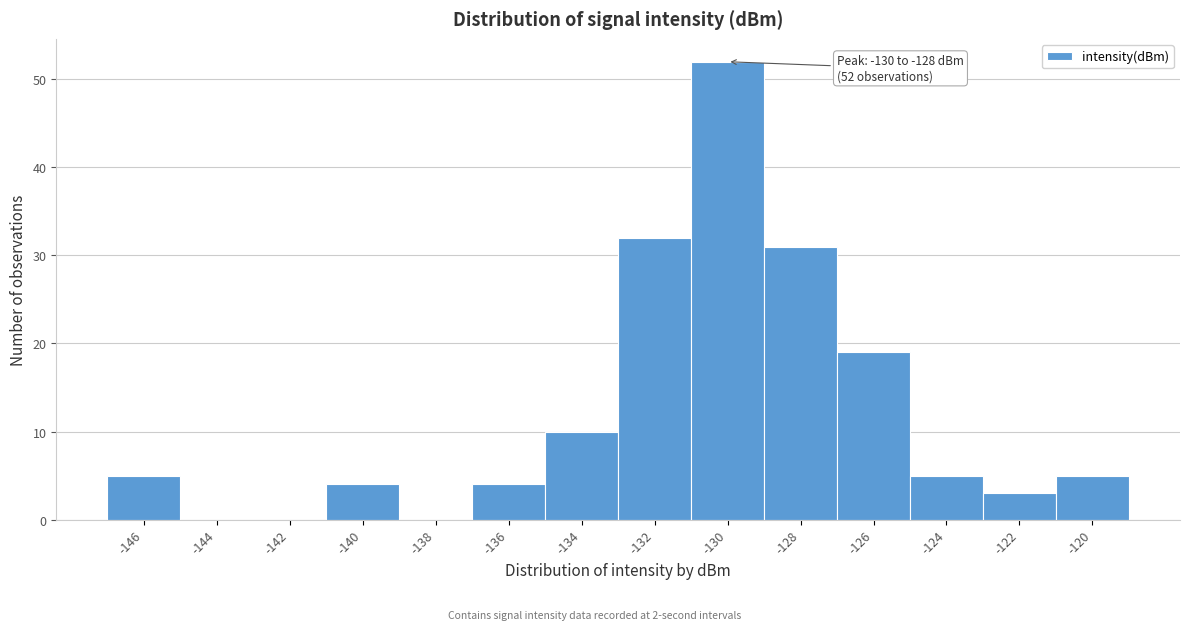

Reading left to right, extract all data points from this chart.

-146=5	-144=0	-142=0	-140=4	-138=0	-136=4	-134=10	-132=32	-130=52	-128=31	-126=19	-124=5	-122=3	-120=5